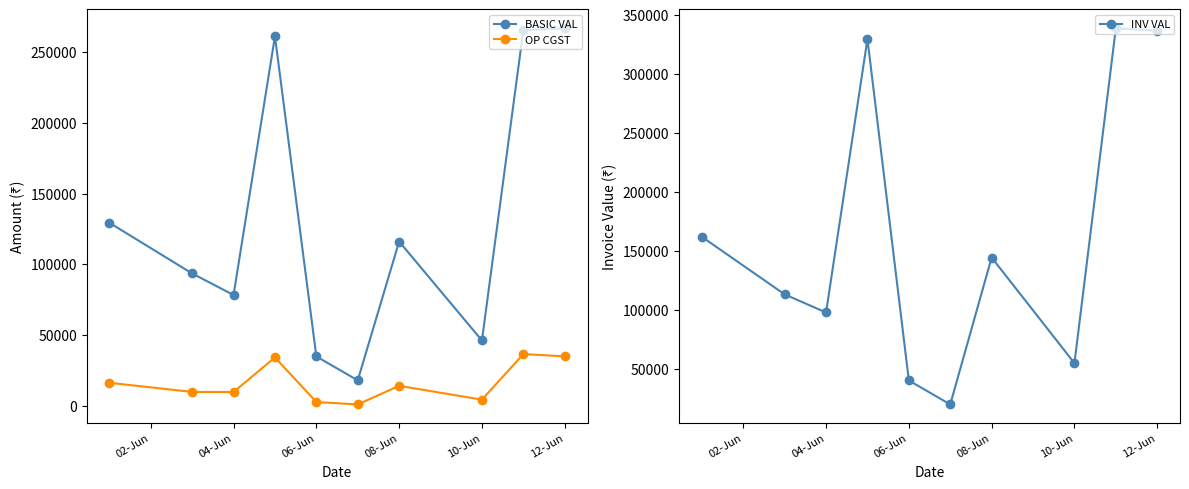

The OP CGST series shows 4454.3 at 10-Jun. True or false?

True